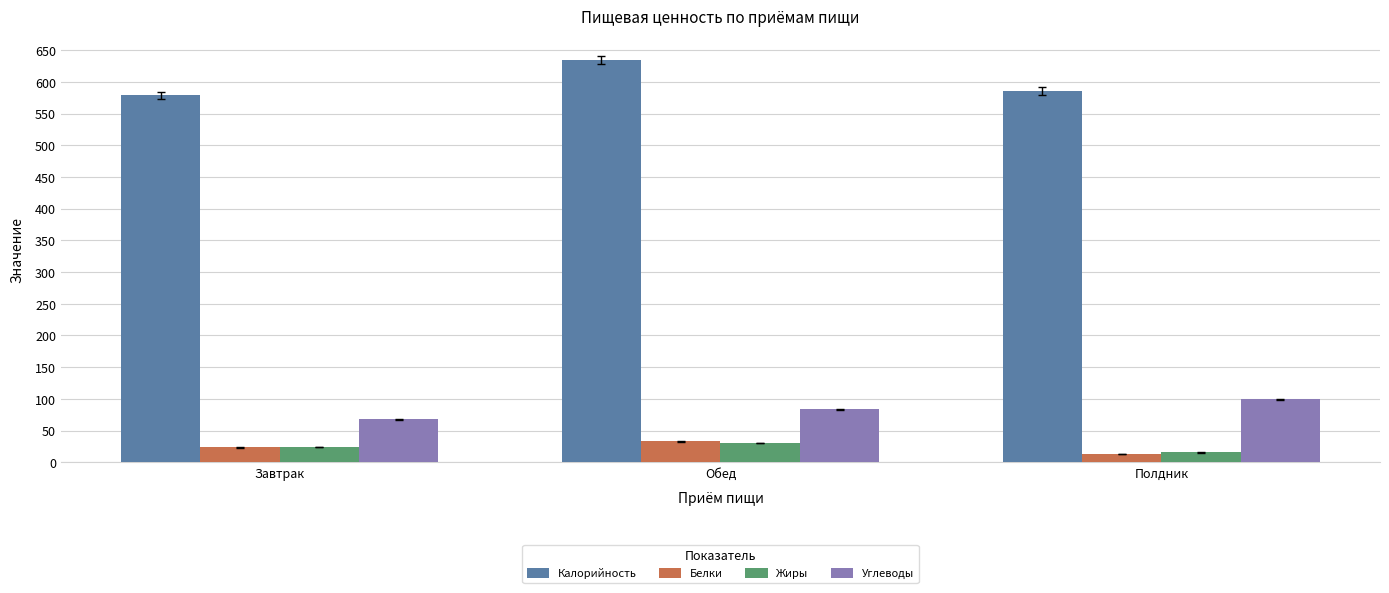

Between Обед and Полдник, which series saw the biggest shift?

Калорийность